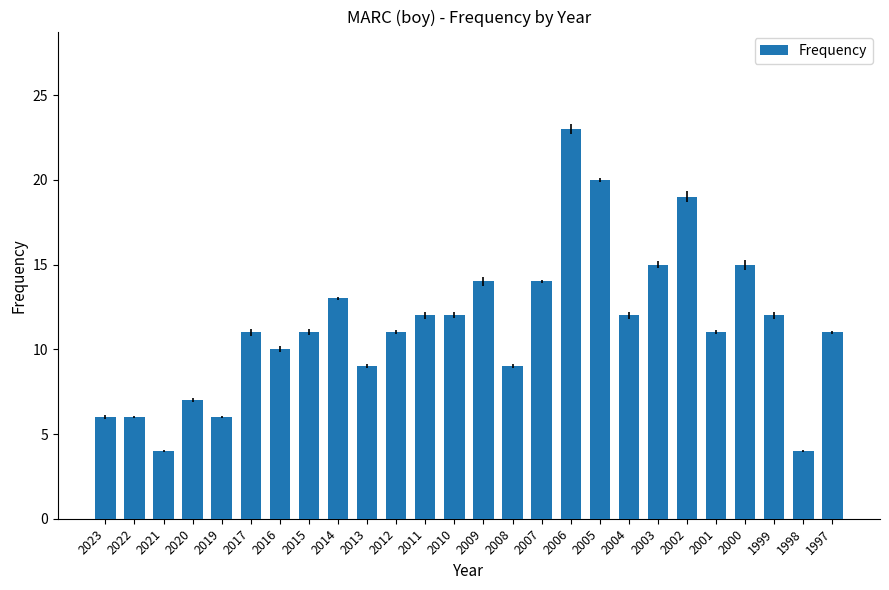

What is the value of the 26th bar from the left?

11